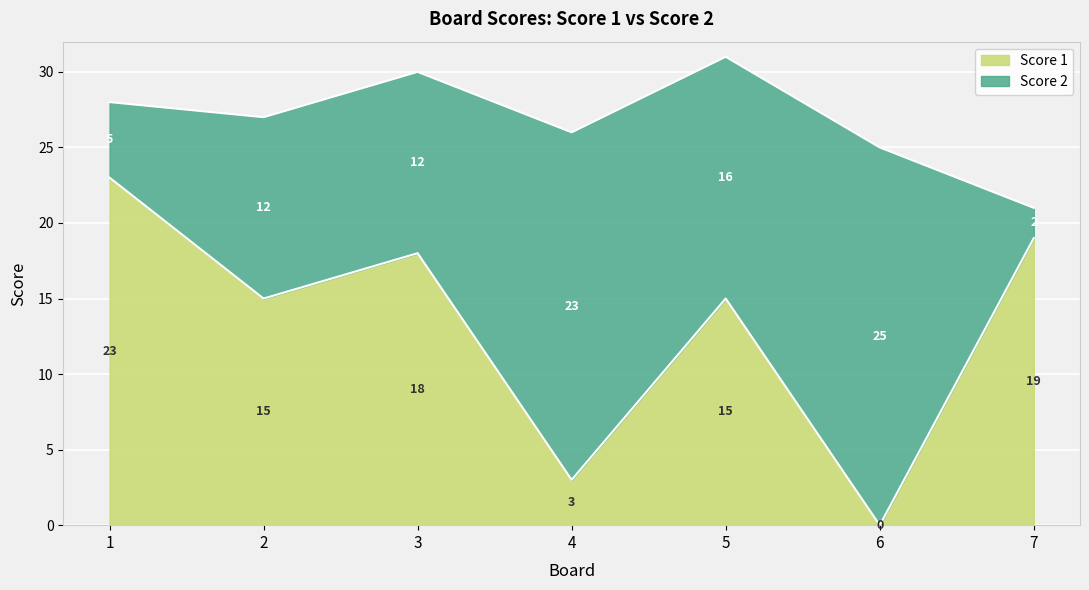

Reading left to right, extract all data points from this chart.

1=23	2=15	3=18	4=3	5=15	6=0	7=19